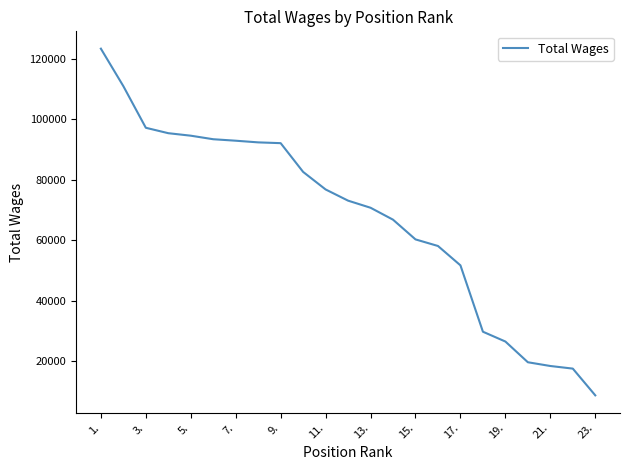

What is the smallest value displayed?

8798